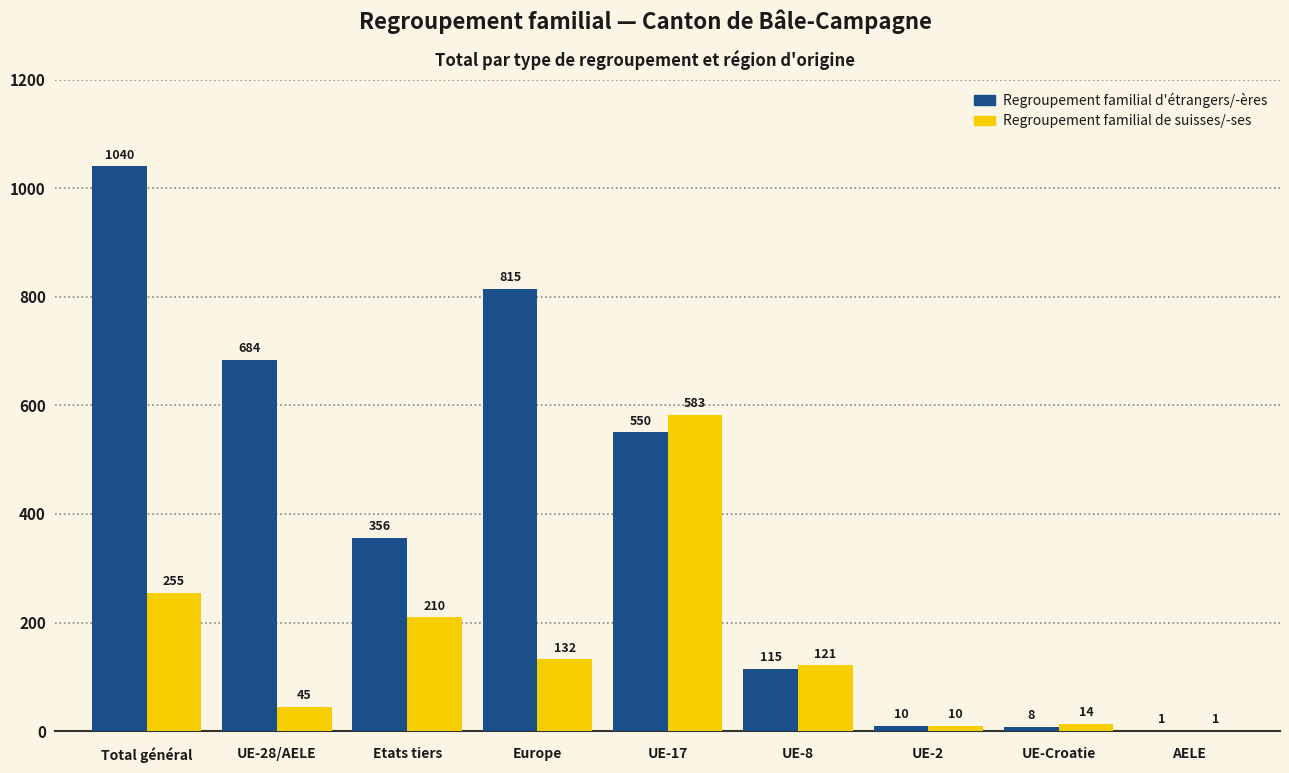

What is the sum of the Regroupement familial de suisses/-ses values at Total général and Etats tiers?

465